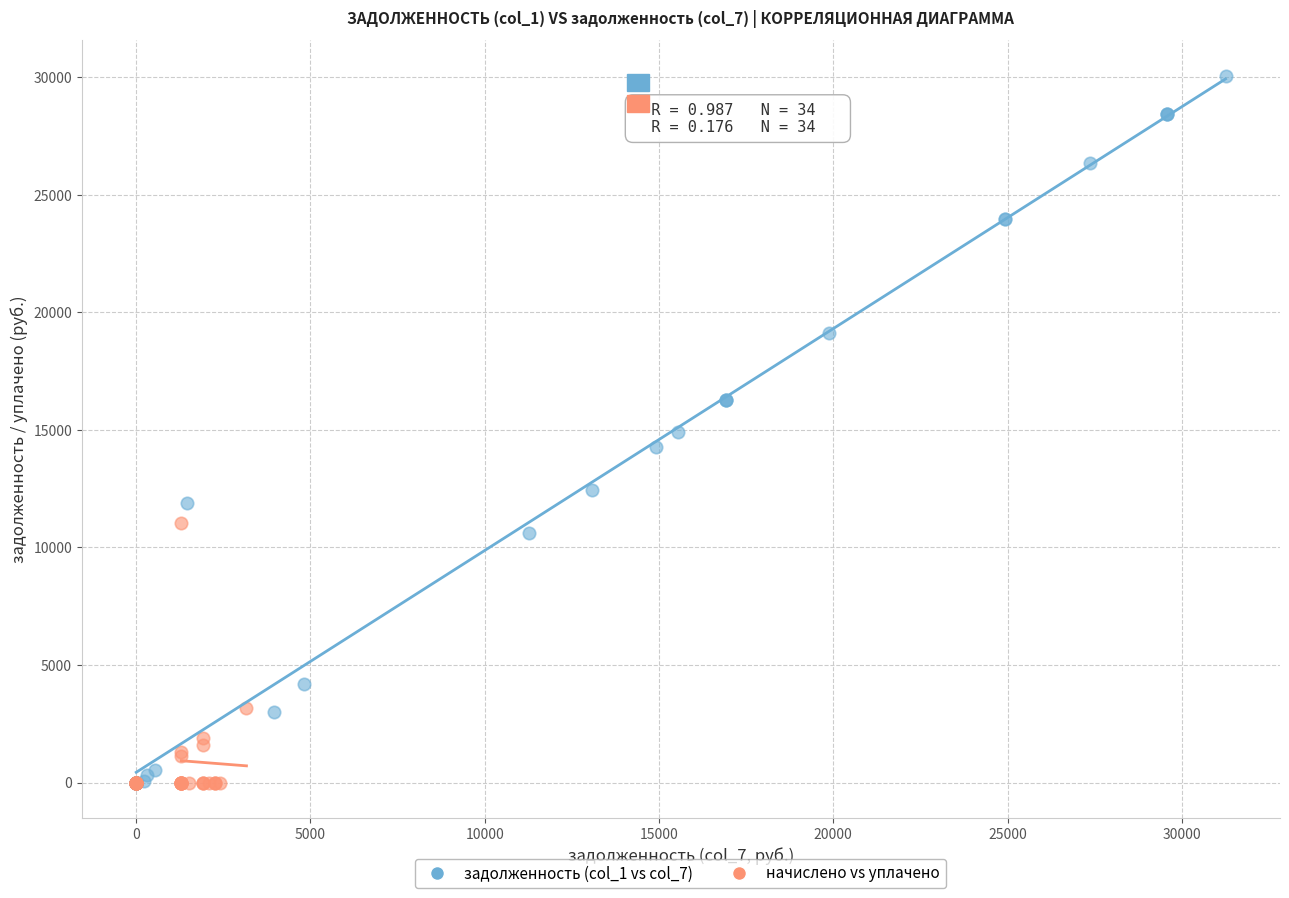

Which series contains the highest Y value?

задолженность (col_1 vs col_7)